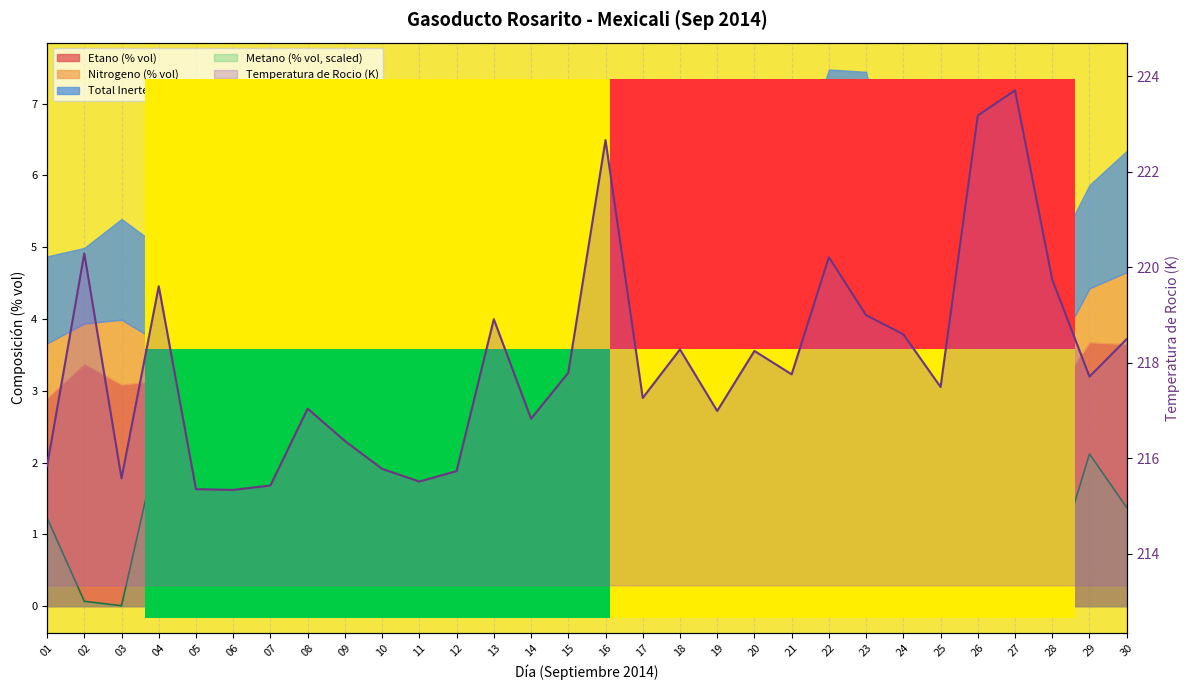

What is the greatest value displayed?

223.7